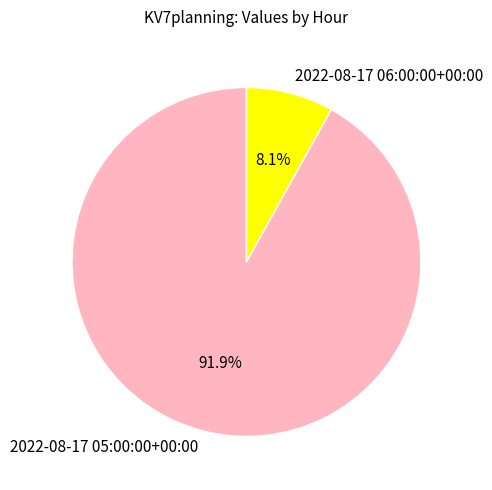

What is the smallest slice in the pie chart?

2022-08-17 06:00:00+00:00